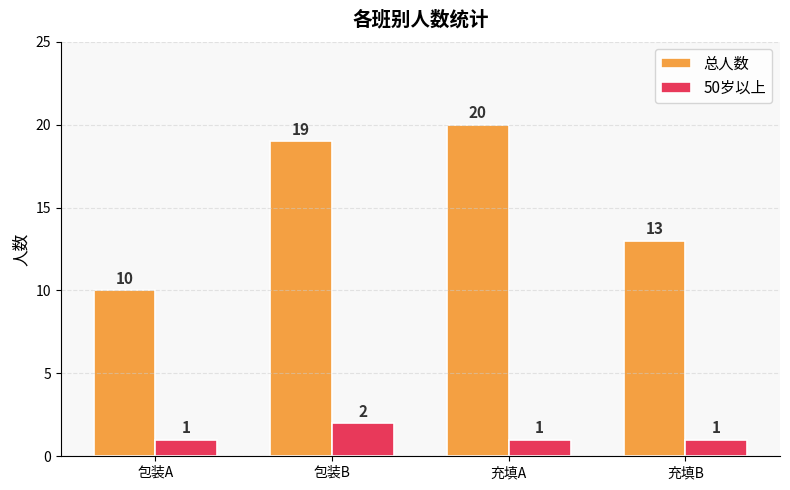

What is the spread (max minus min) of values at 包装A?

9